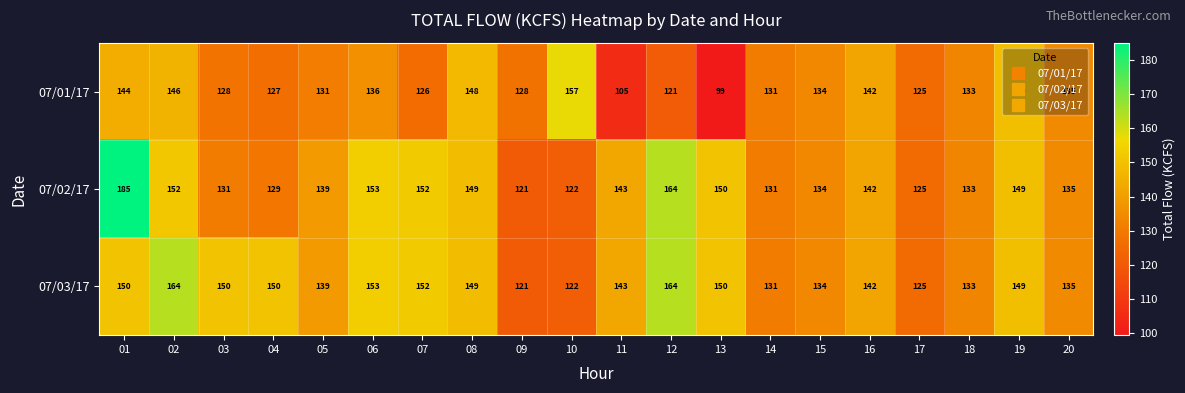

What is the spread (max minus min) of values at 04?

23